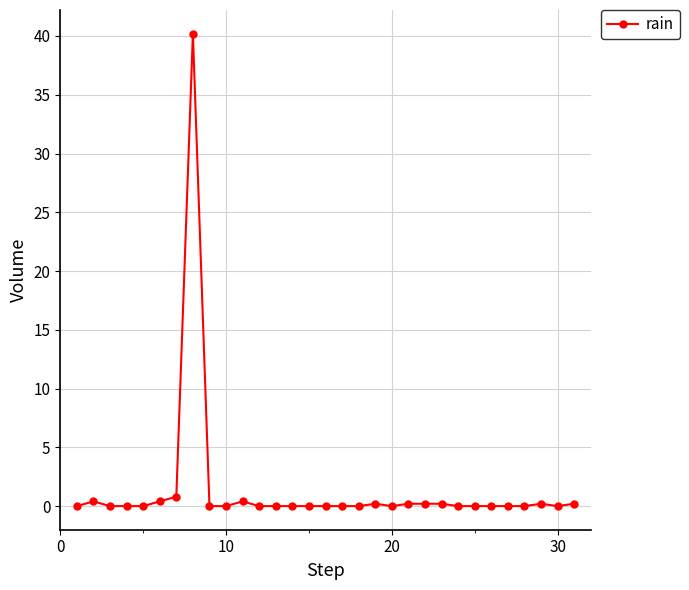

What is the greatest value displayed?

40.2